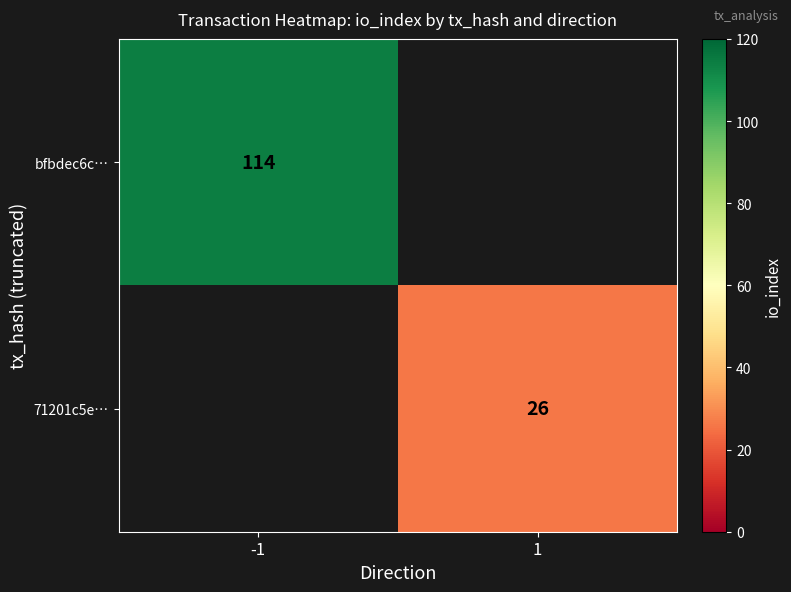

The bfbdec6c… series shows 114 at -1. True or false?

True